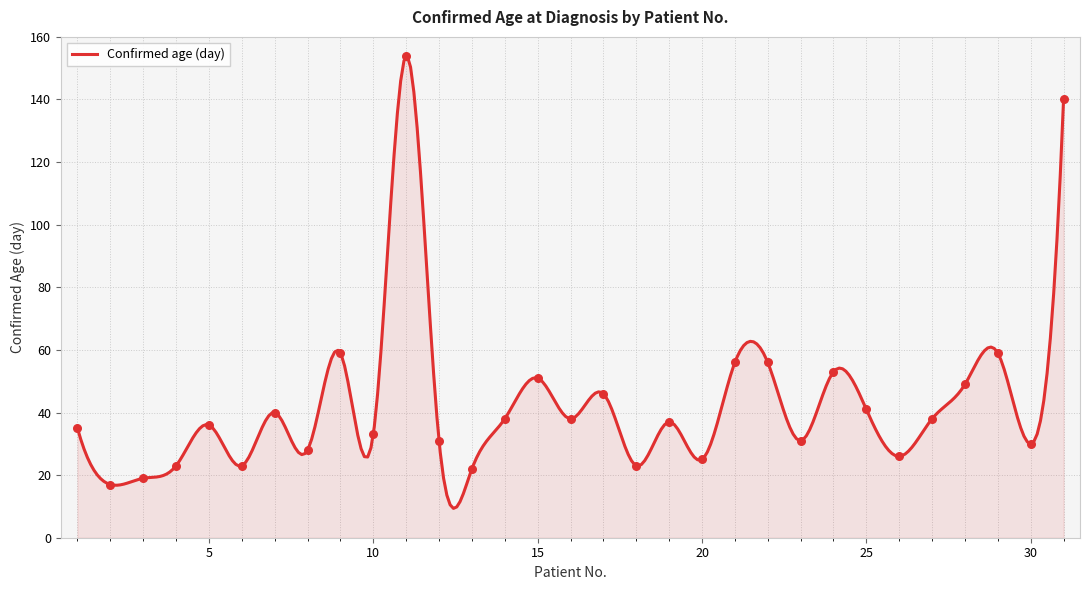

Which has a higher value, 27 or 20?

27